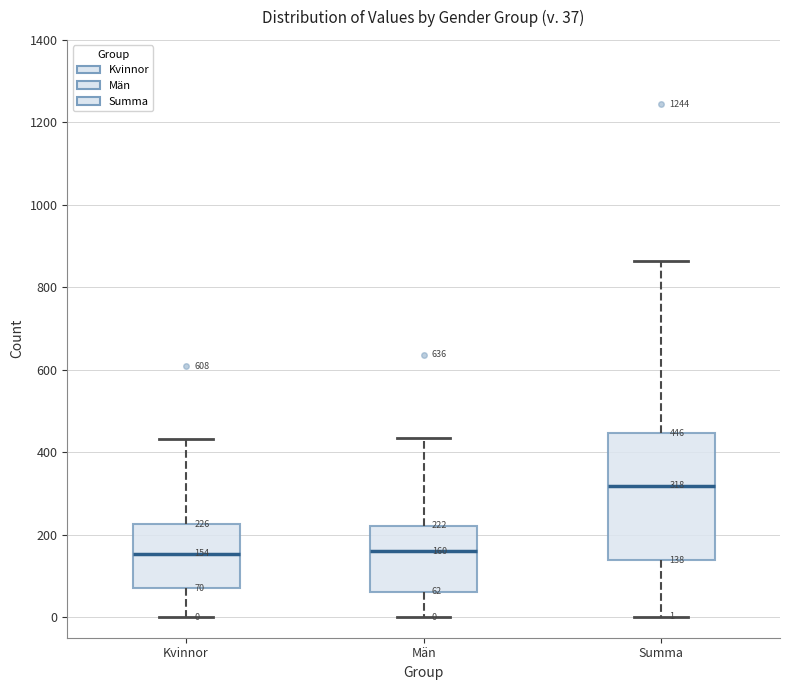

Which box's median line is the highest?

Summa